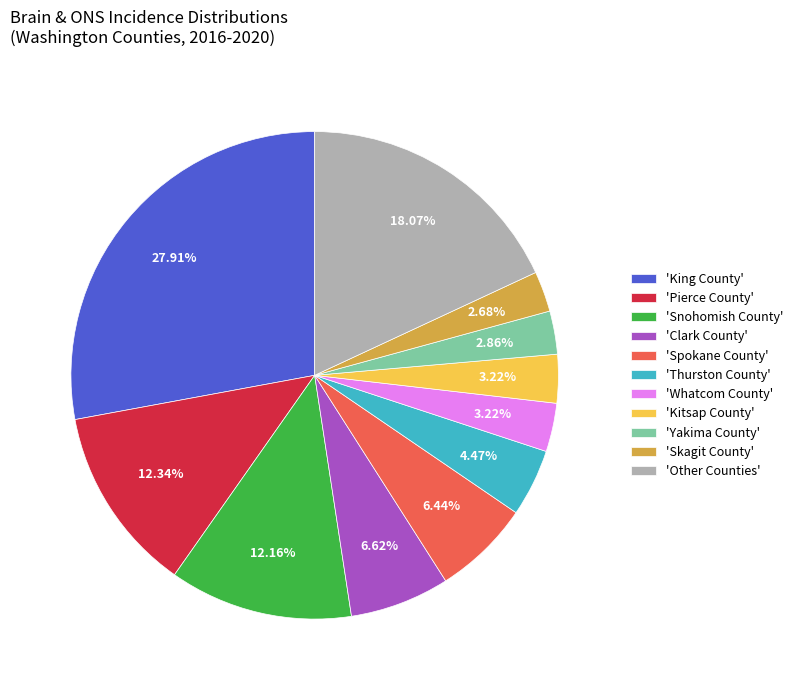

Which has a higher value, 'Kitsap County' or 'King County'?

'King County'